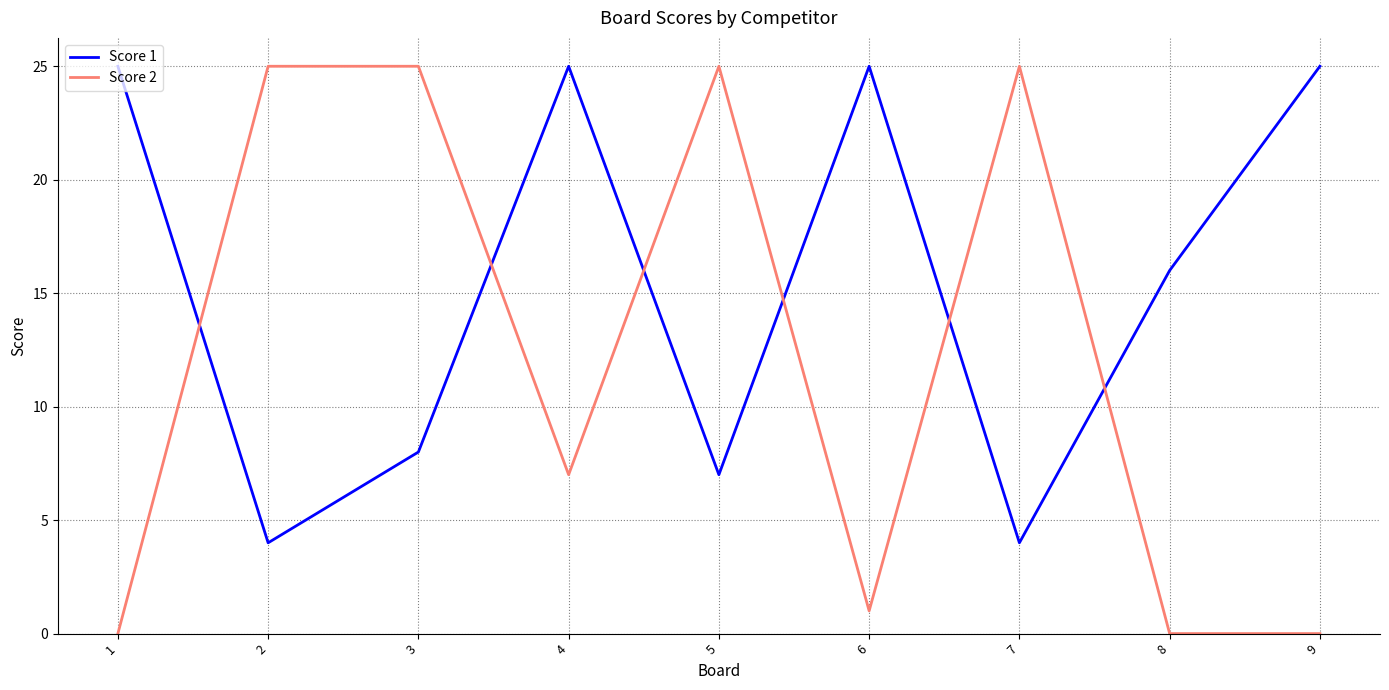

List the series in order of their overall mean, lowest first.

Score 2, Score 1